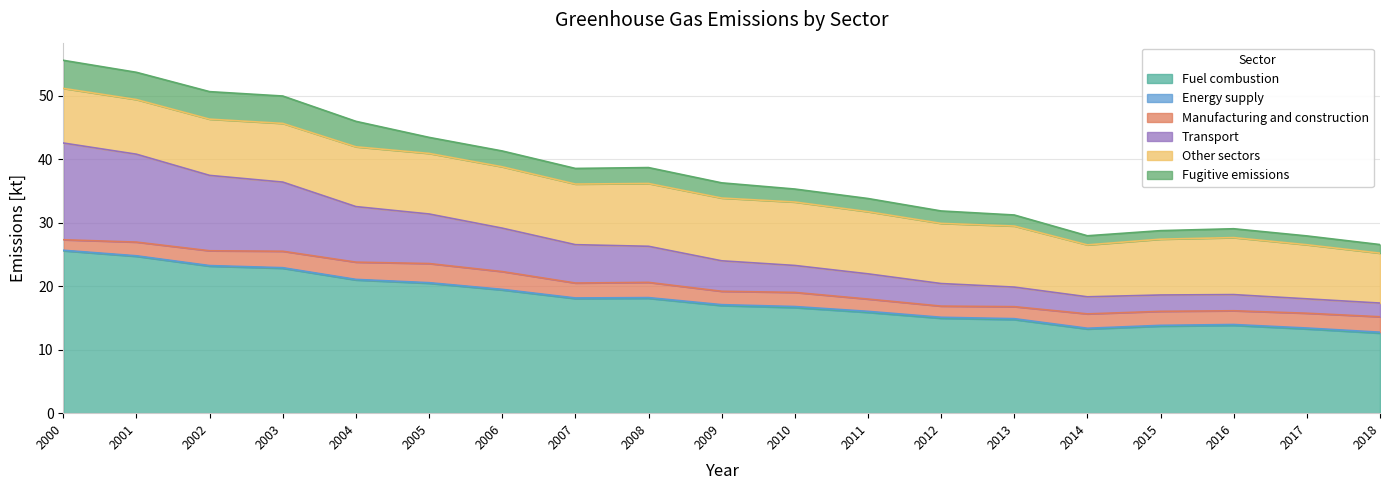

At which label does Energy supply reach its peak?

2011